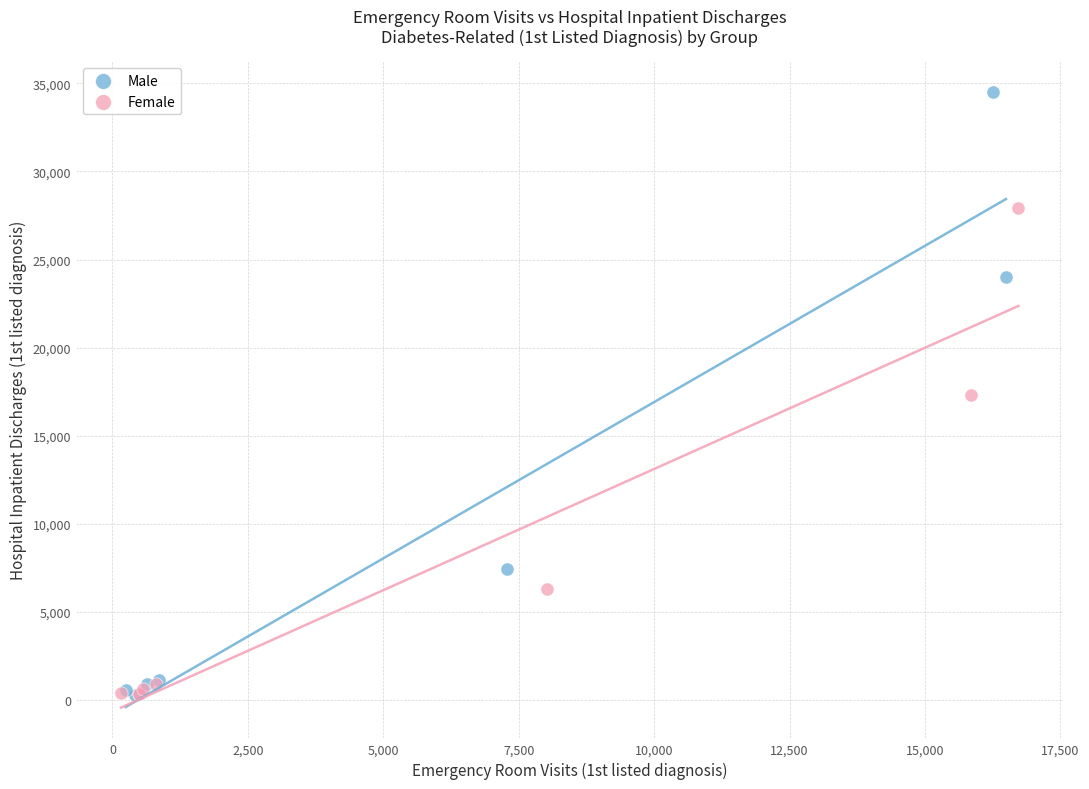

Which series contains the highest Y value?

Male